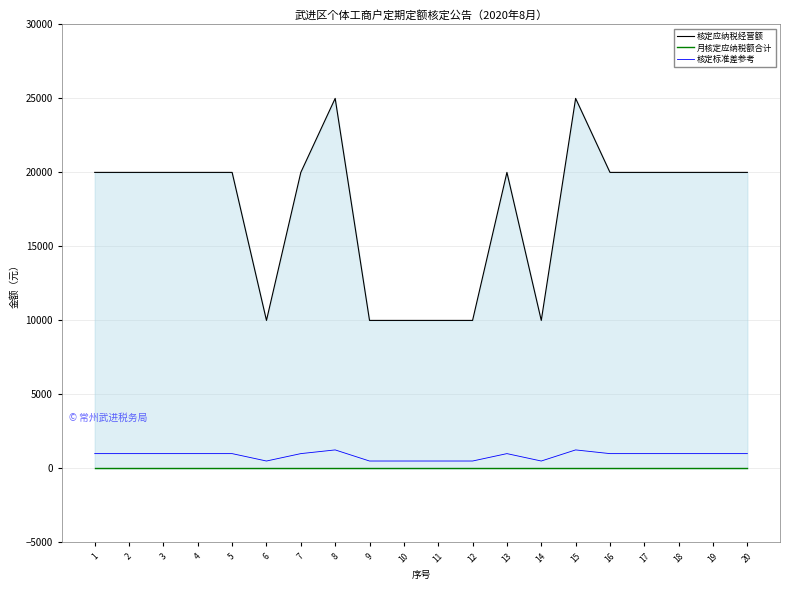

How many lines are shown in the chart?

3